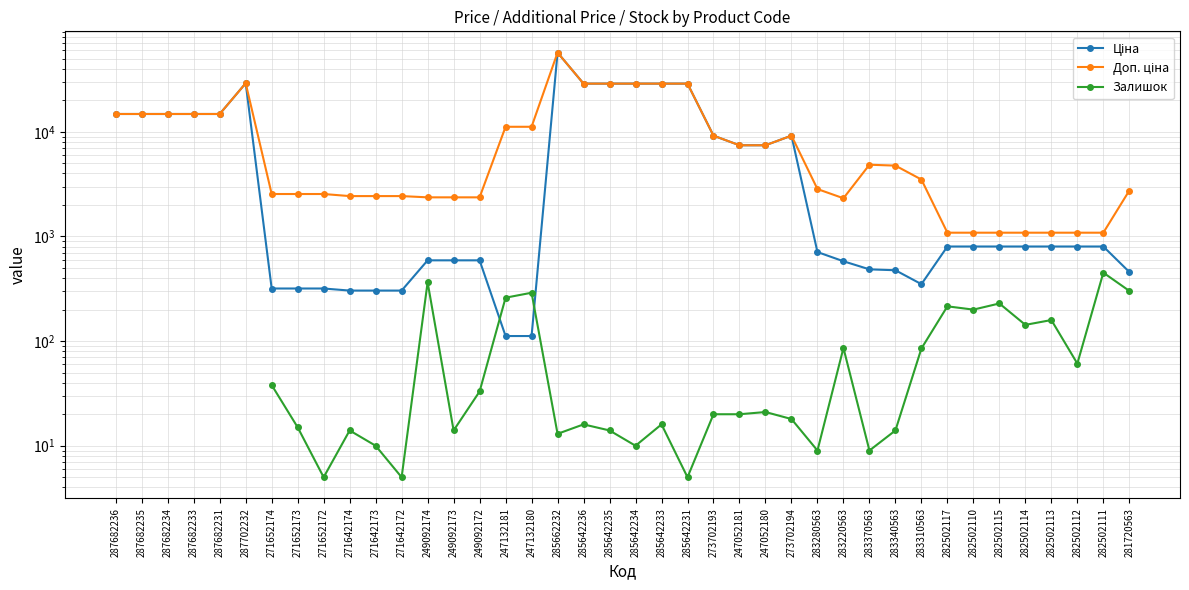

True or false: Ціна and Доп. ціна intersect in this chart.

False